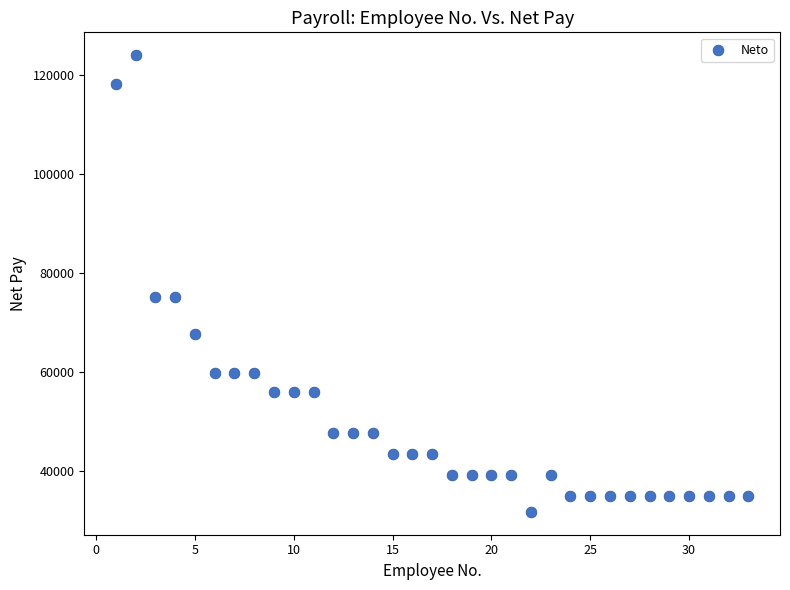

What is the range of X values (max minus min)?

32.0